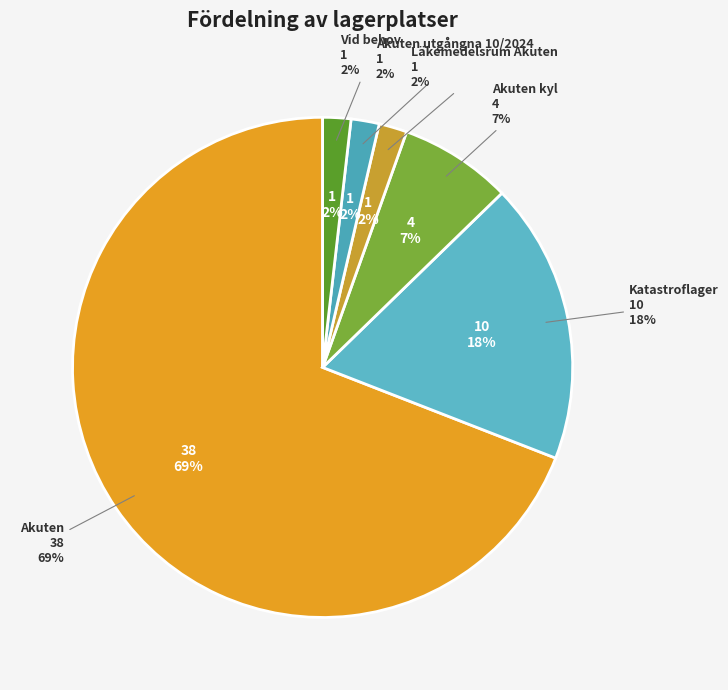

To the nearest percent, what is the difference between the largest and smallest slice percentages?

67%